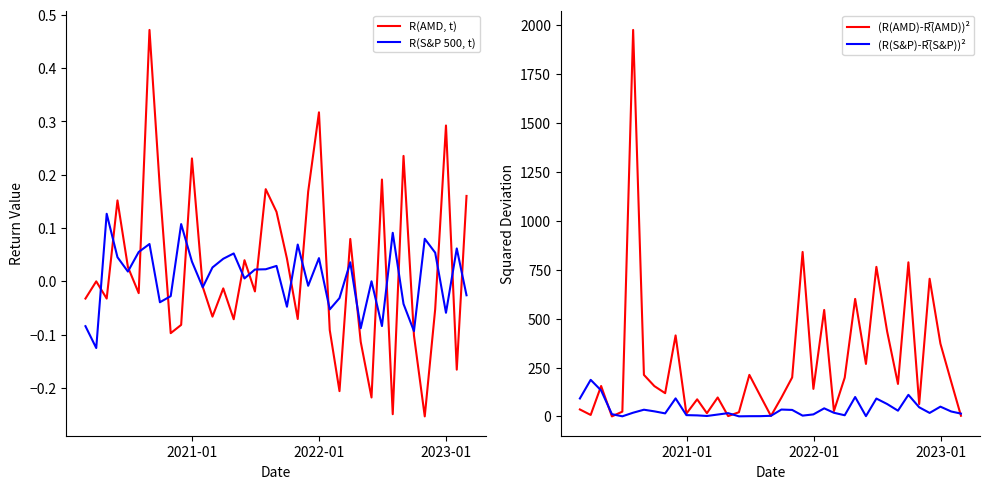

Is this an area chart (filled region under the line)?

No